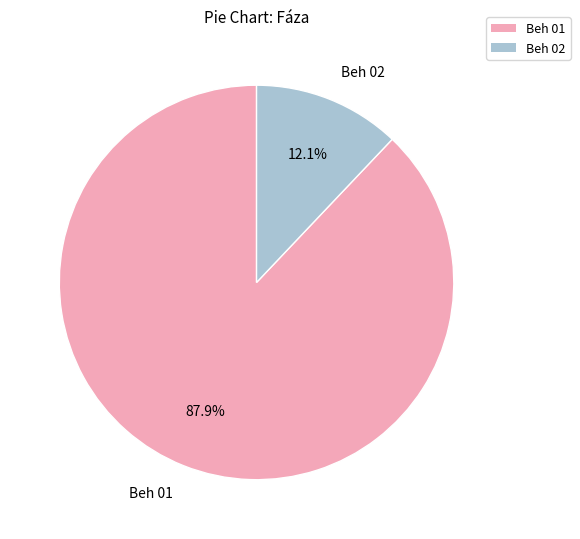

Rank the categories by value from lowest to highest.

Beh 02, Beh 01